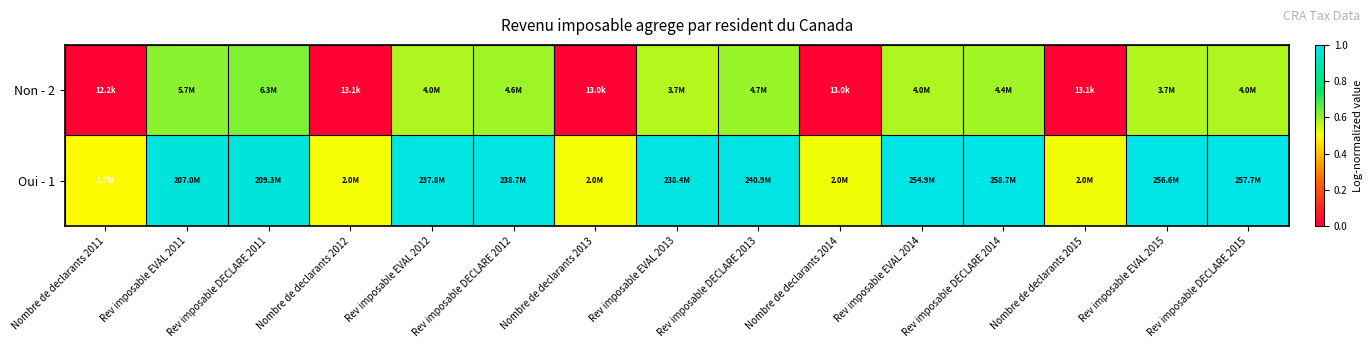

At how many categories does at least one series exceed 0?

15